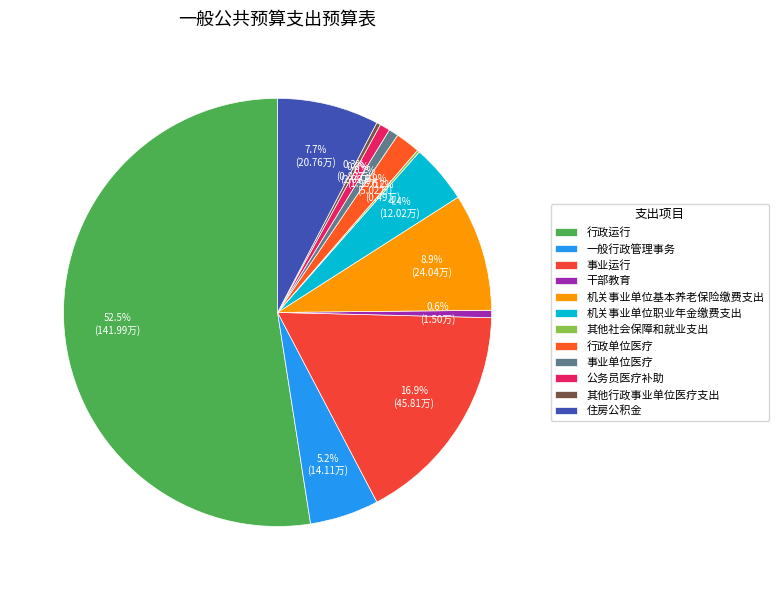

What is the change in value from 机关事业单位基本养老保险缴费支出 to 公务员医疗补助?

-21.9